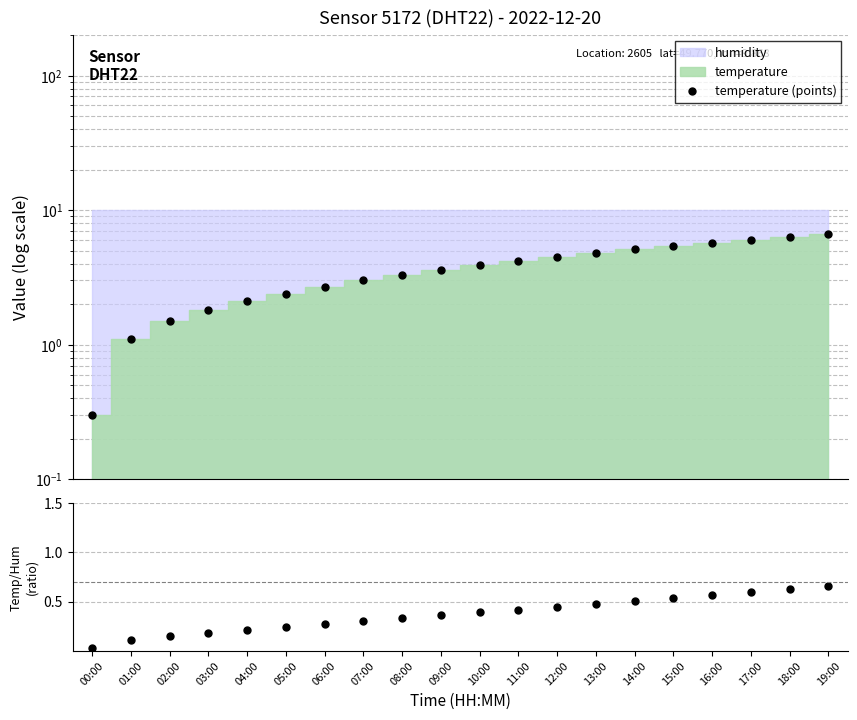

True or false: temperature (points) and temp/hum ratio intersect in this chart.

False